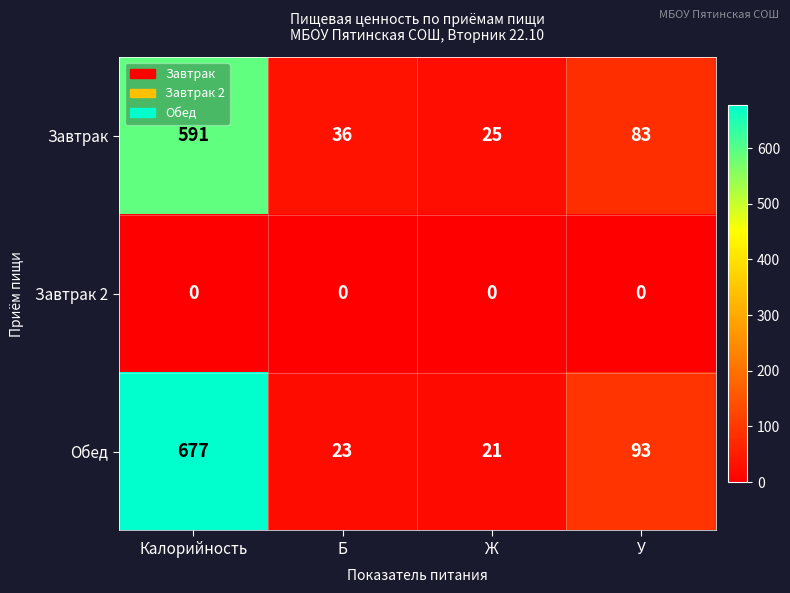

How many data points does each series have?

4